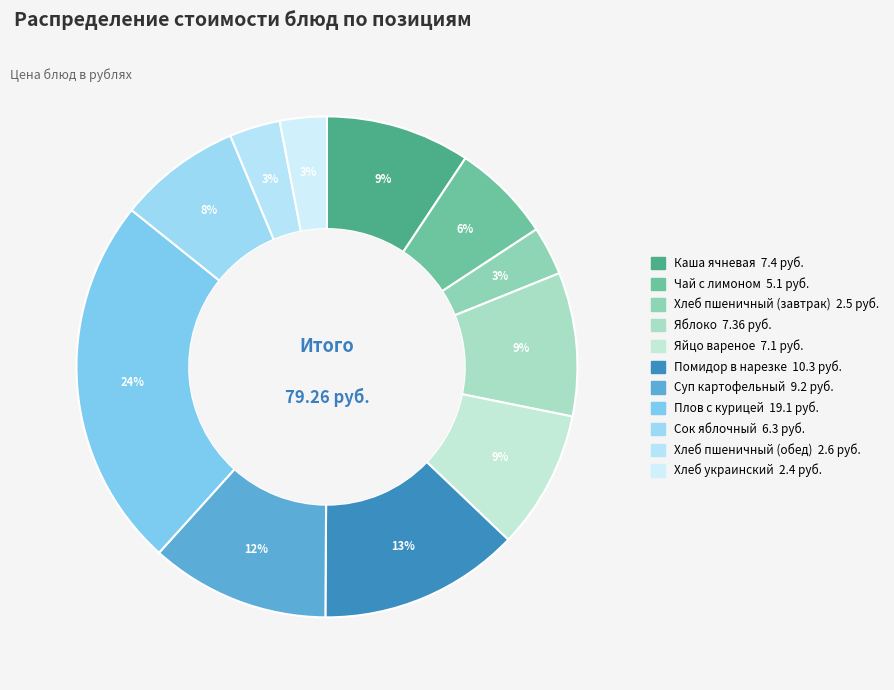

Is there a majority slice in this chart?

No